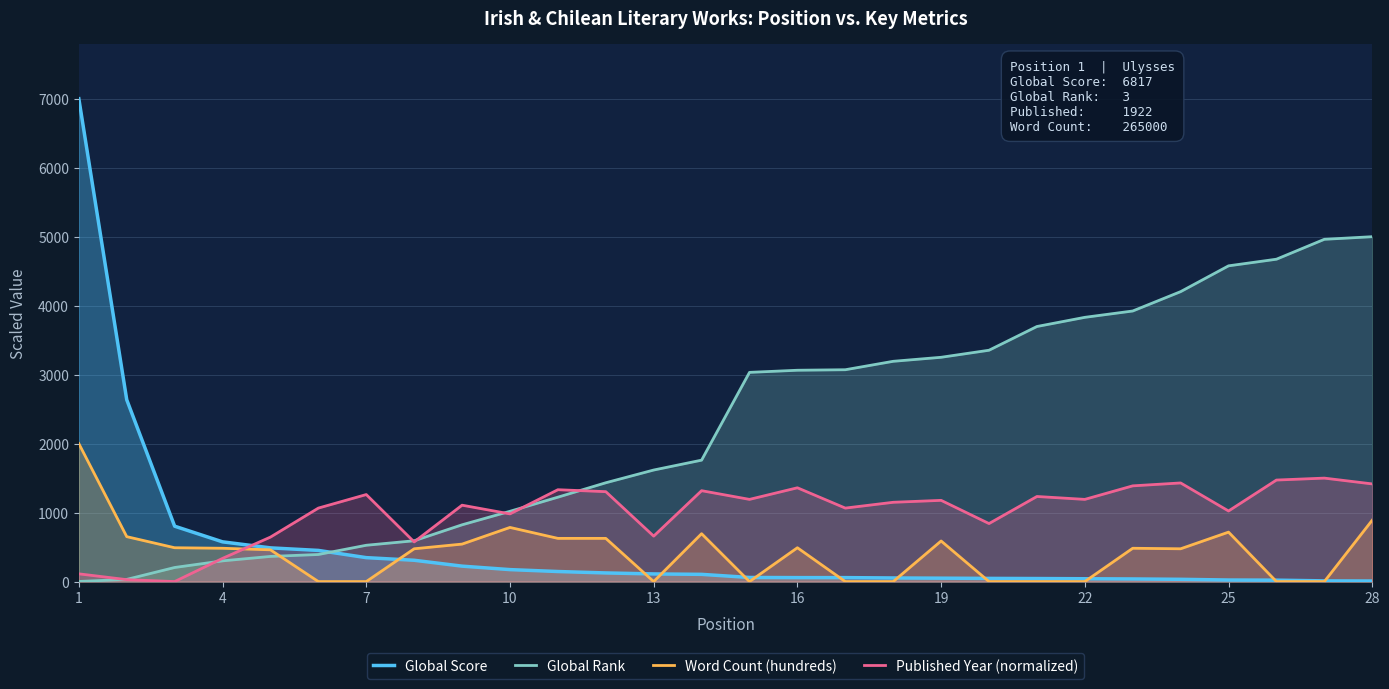

Read the Word Count (hundreds) value at 16.

490.6